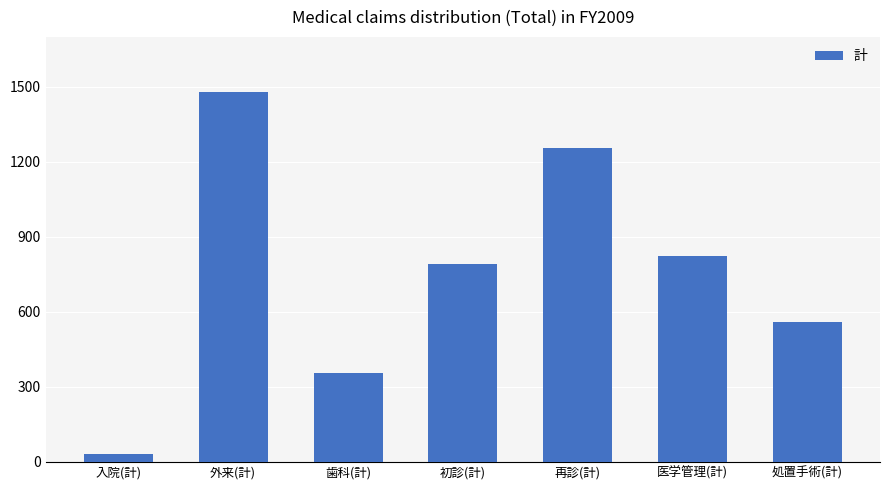

What is the value of the 5th bar from the left?

1255